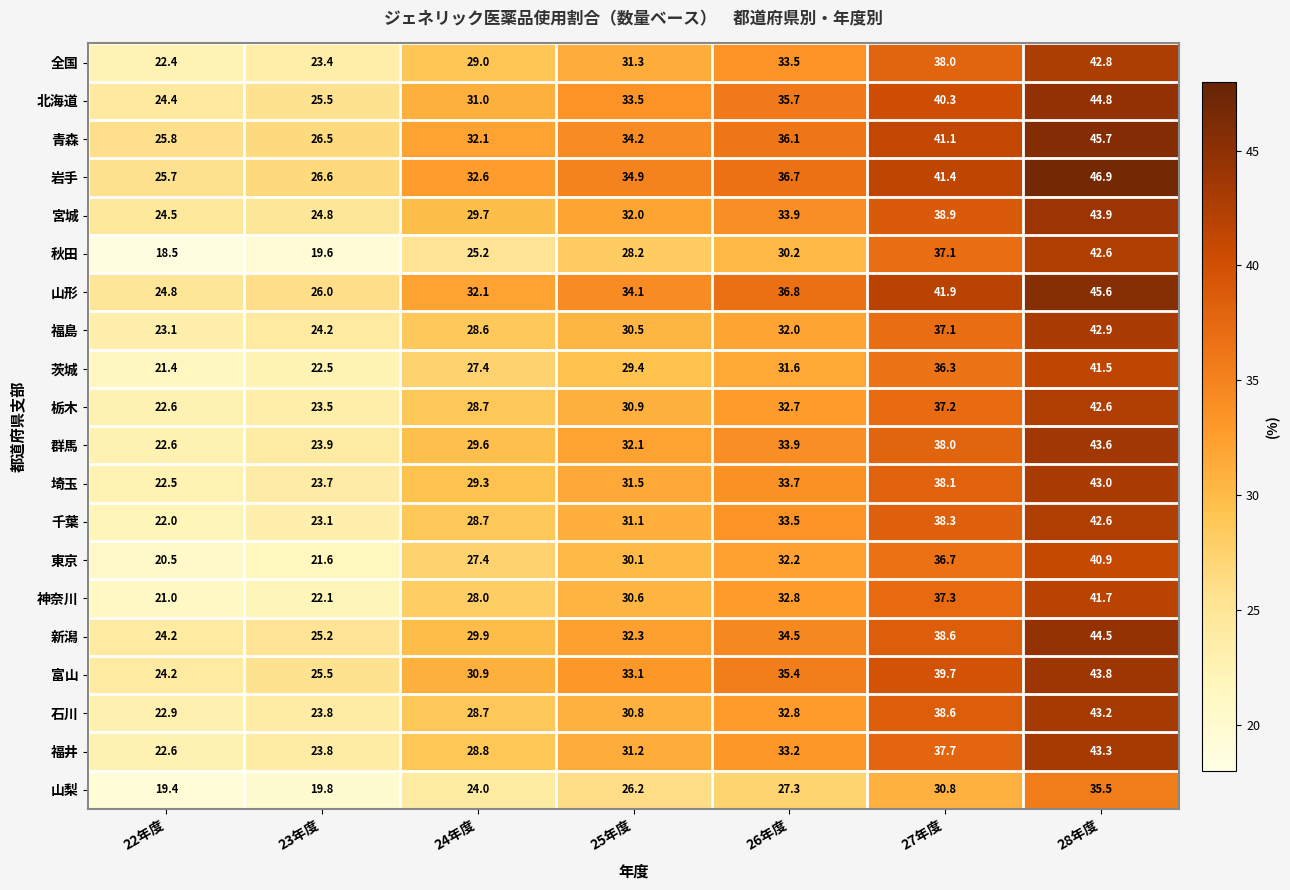

What is the spread (max minus min) of values at 26年度?

9.5